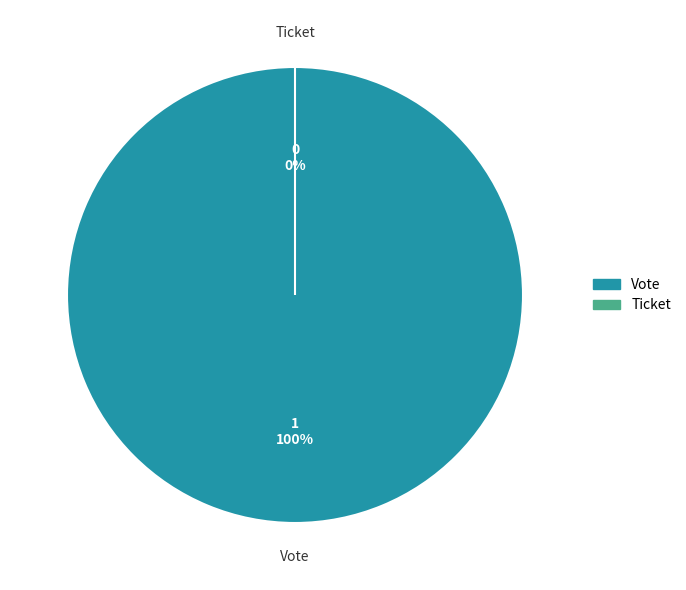

Is there any slice that represents more than half of the pie?

Yes